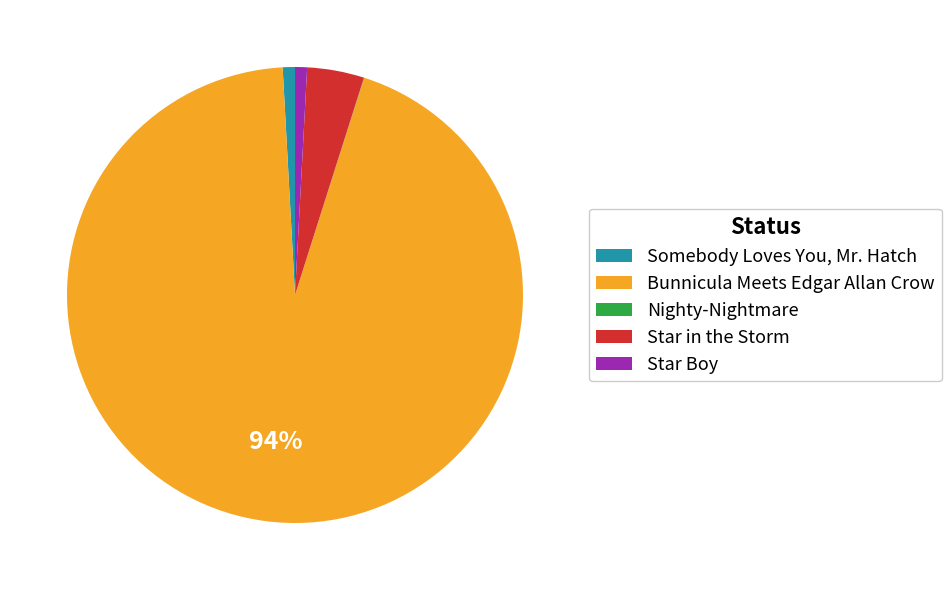

To the nearest percent, what percentage of the pie is Star Boy?

1%